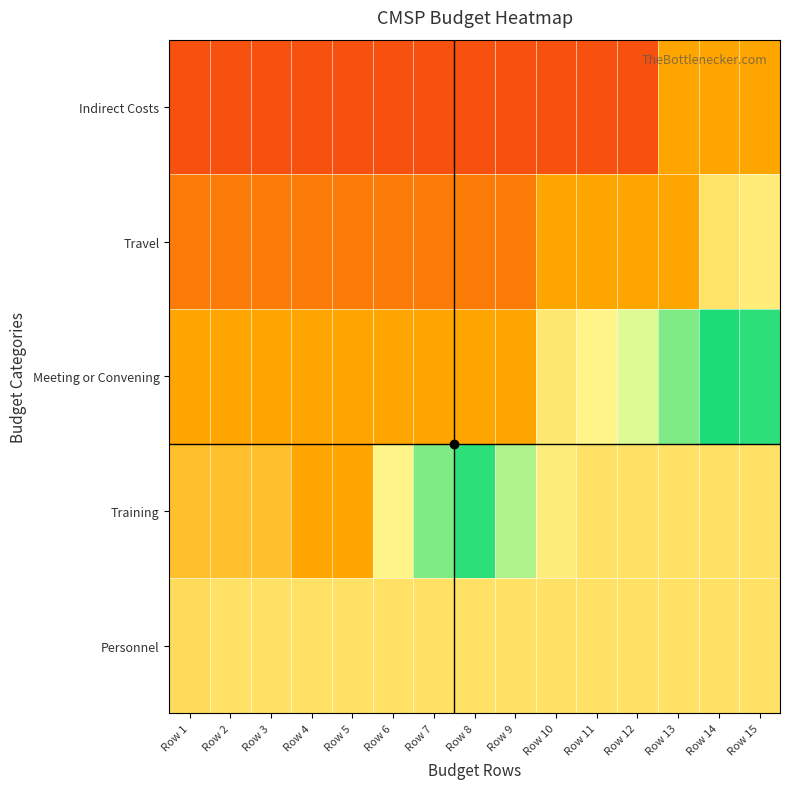

What is the difference between the highest and lowest values at Row 11?

0.8